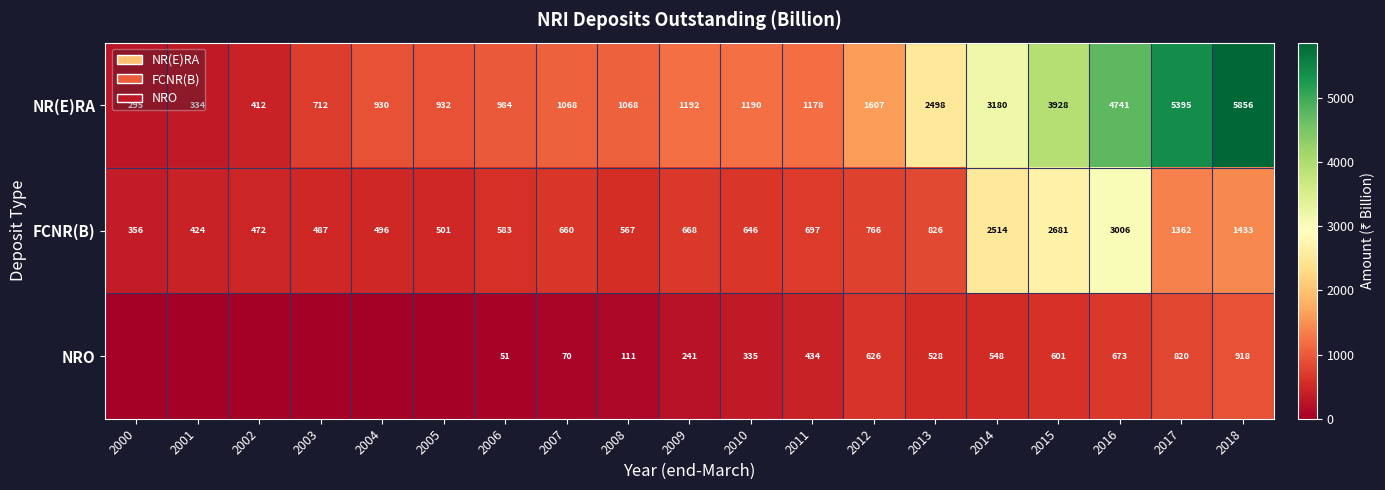

How many values in the NR(E)RA series are below 1178?

9